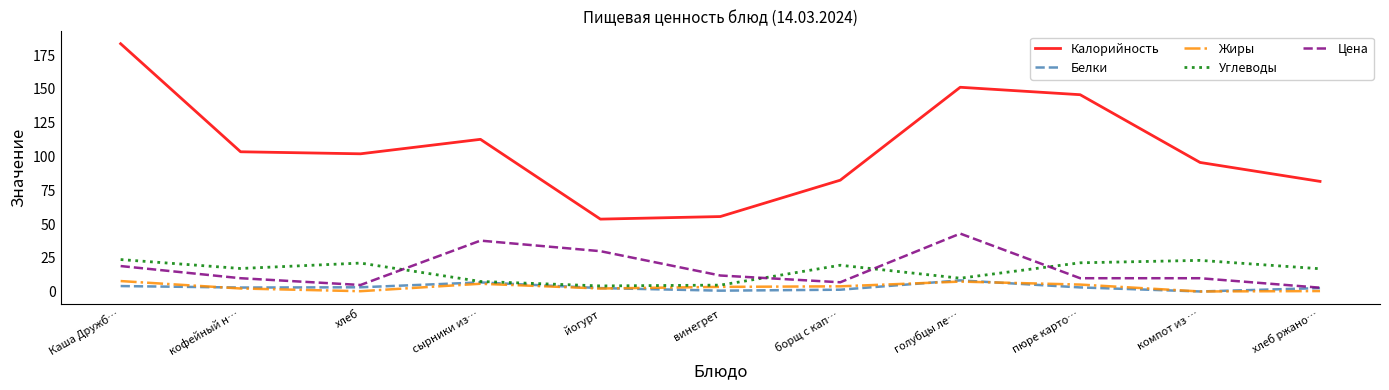

At which label does Цена reach its peak?

голубцы ле…